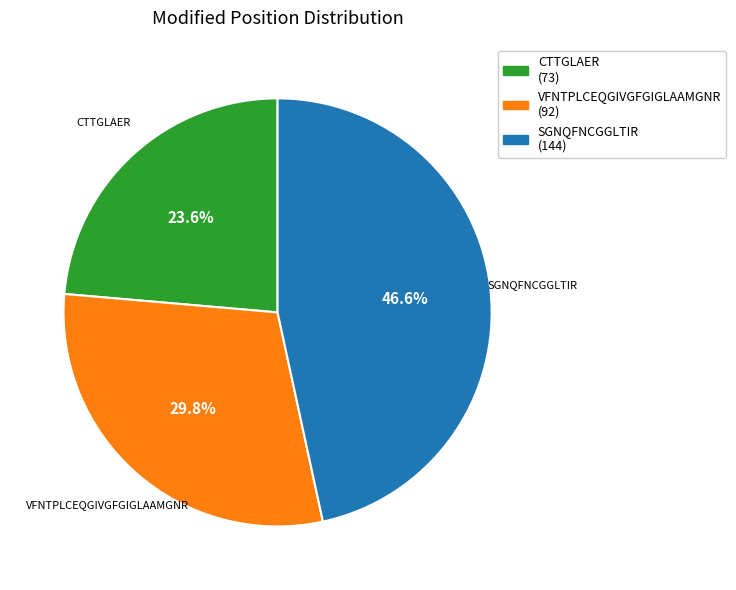

Count the number of slices in the pie.

3